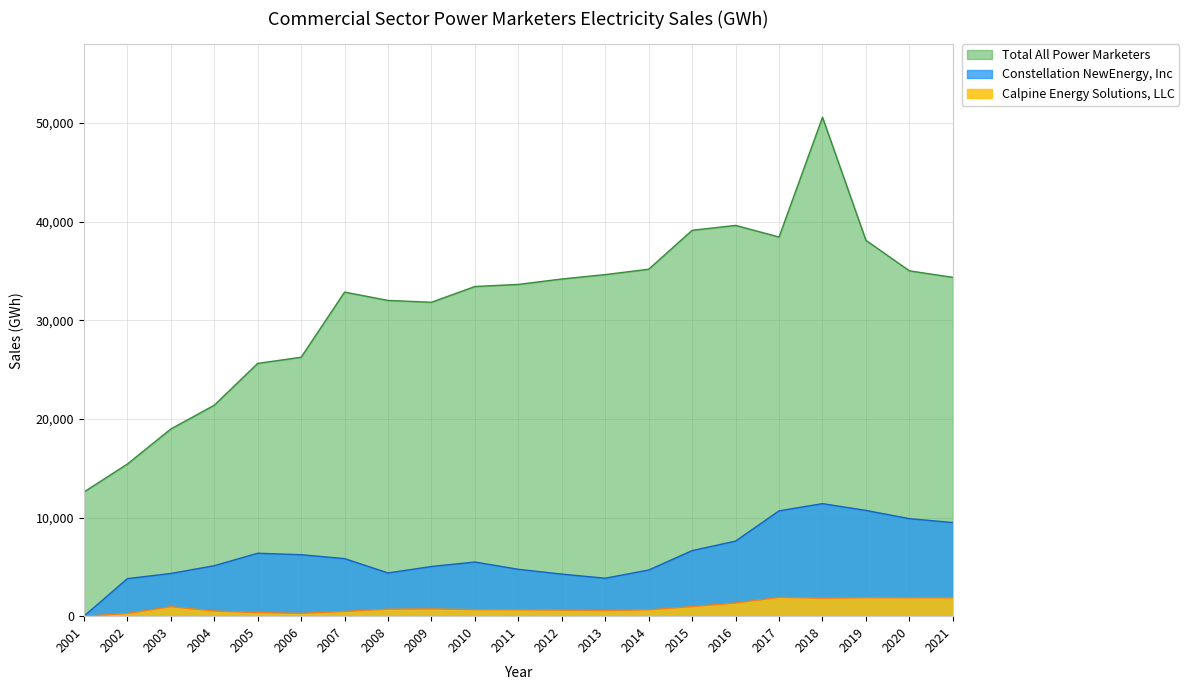

Which series has the largest range (max minus min)?

Total All Power Marketers